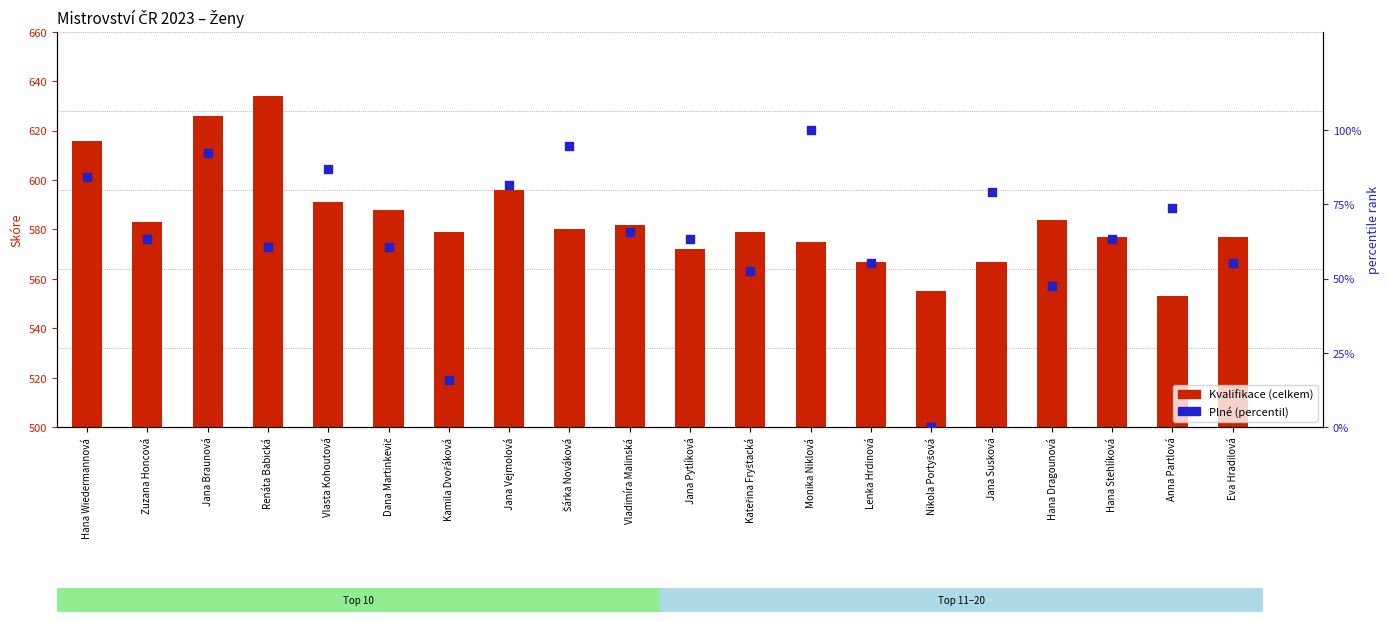

Which series reaches the minimum Y coordinate?

Plné (percentil)